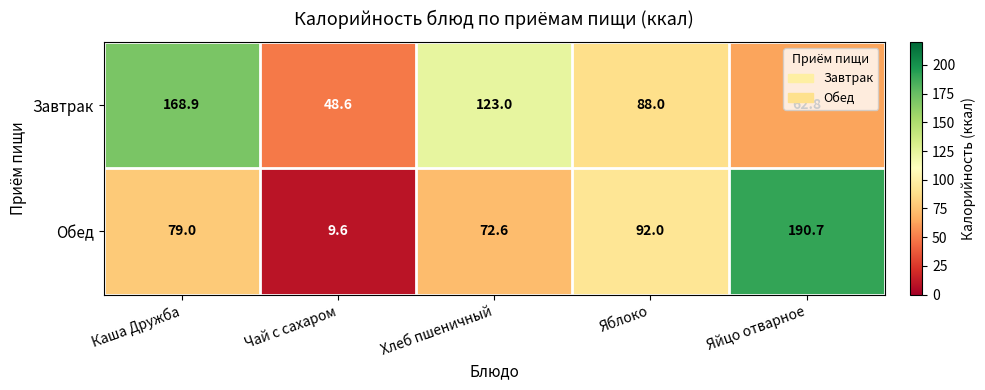

At which category is the sum across all series the highest?

Яйцо отварное